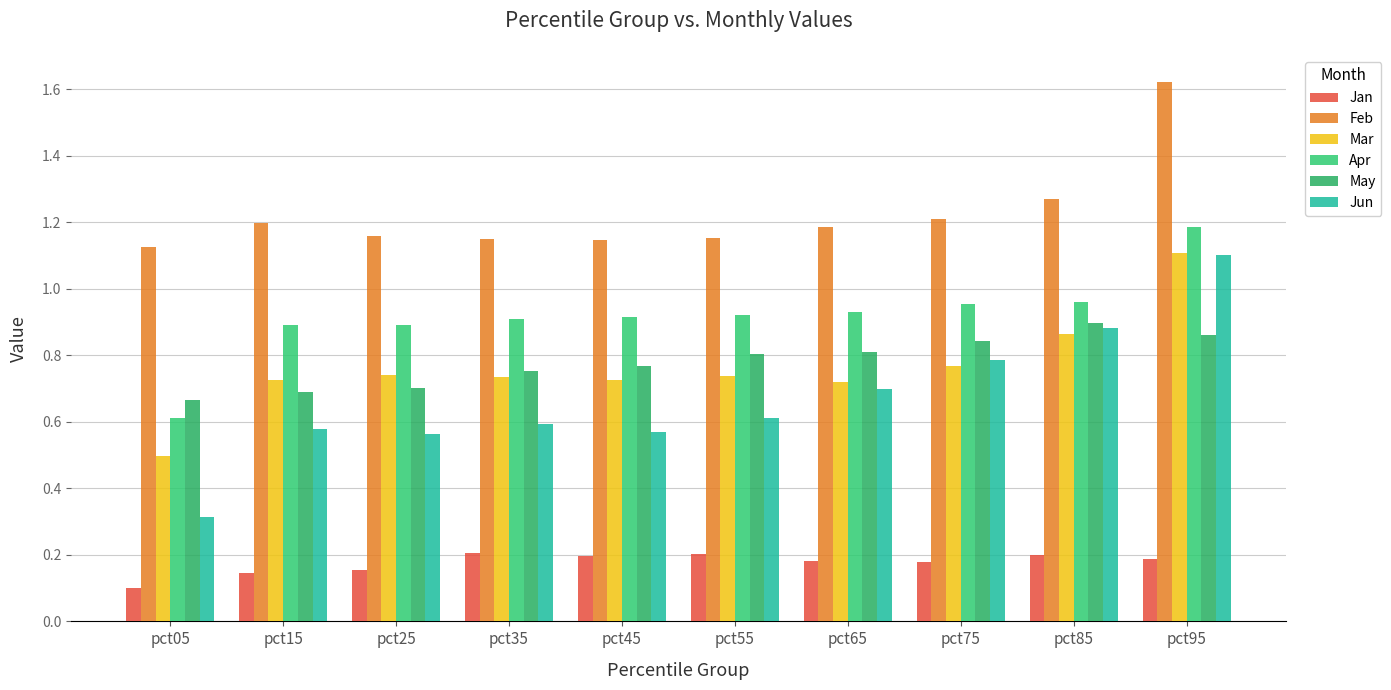

Which series has the largest total across all categories?

Feb